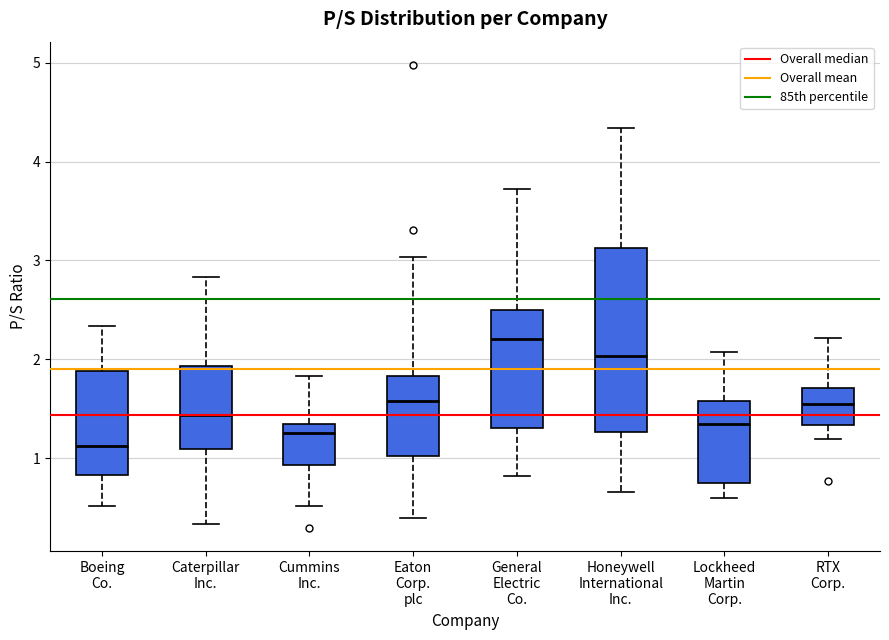

Which box has the lowest median line?

Boeing Co.